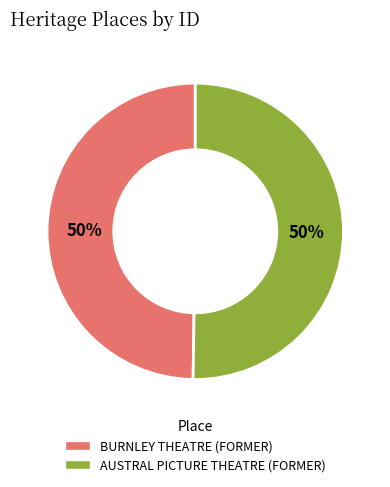

Do AUSTRAL PICTURE THEATRE (FORMER) and BURNLEY THEATRE (FORMER) together represent more than half of the pie?

Yes